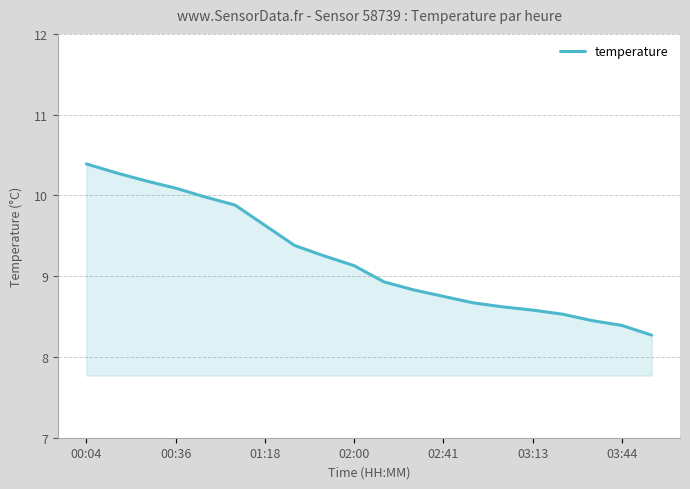

What is the difference between the maximum and minimum values?

2.1